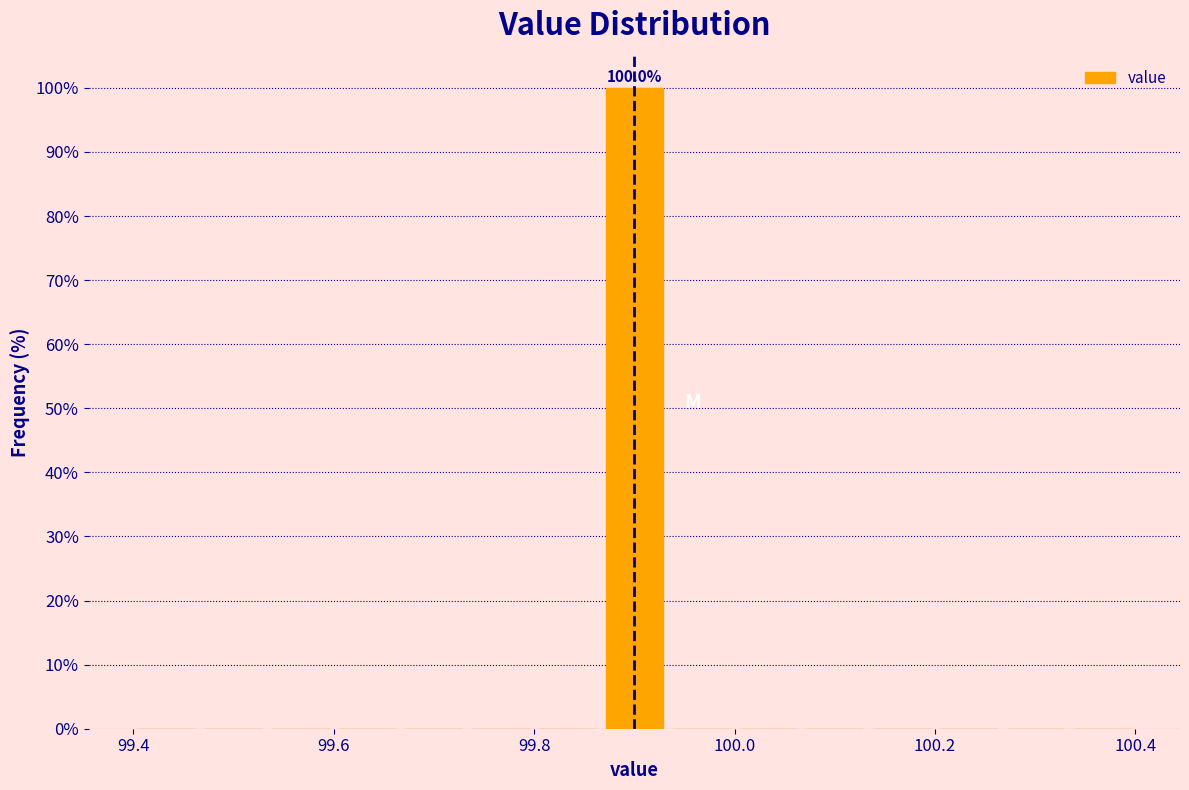

Around what value on the x-axis is the tallest bar? Give the approximate position of its centre, as read against the axis.

99.90